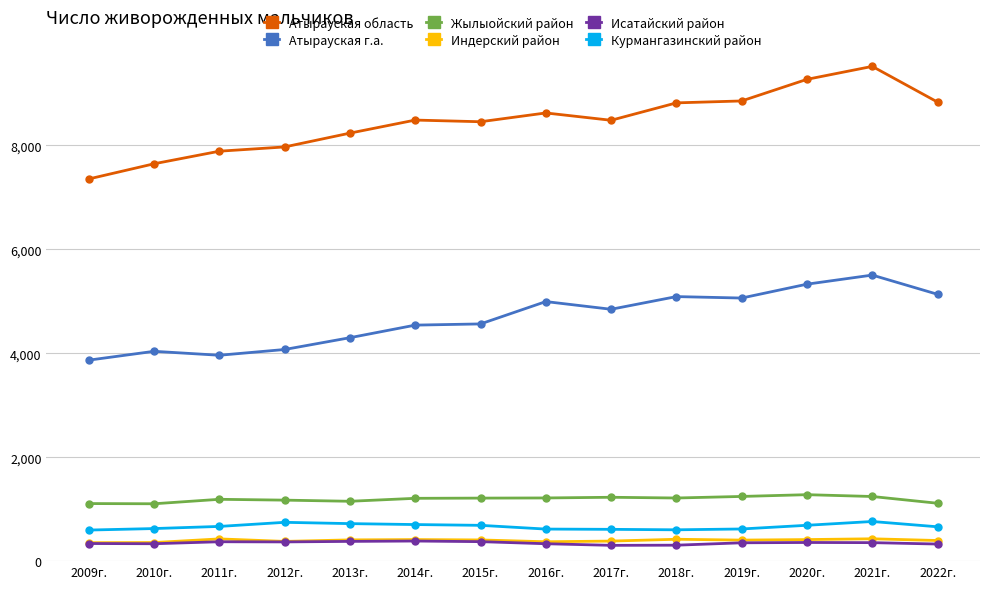

What is the difference between the highest and lowest values at 2016г.?

8290